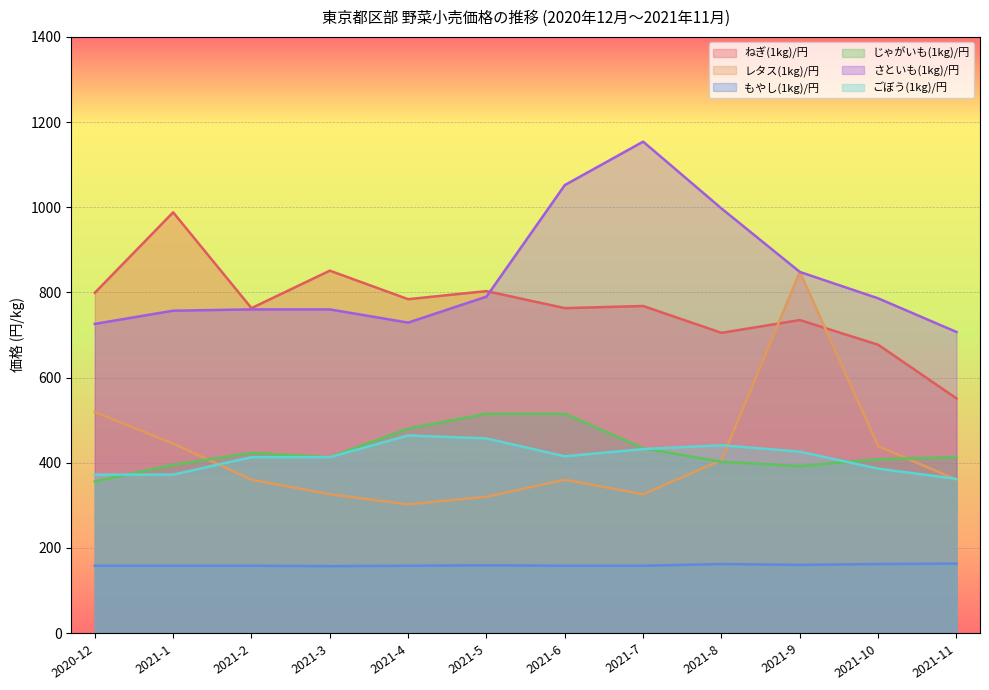

True or false: もやし(1kg)/円 has more than 1 points higher than both neighbors.

True